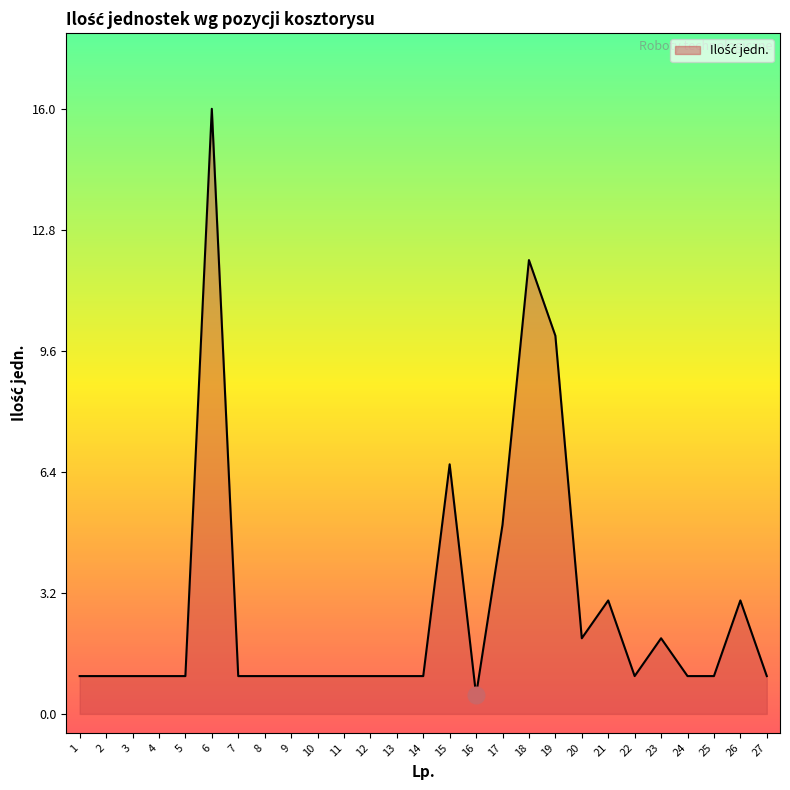

What is the difference between the values at 21 and 11?

2.0